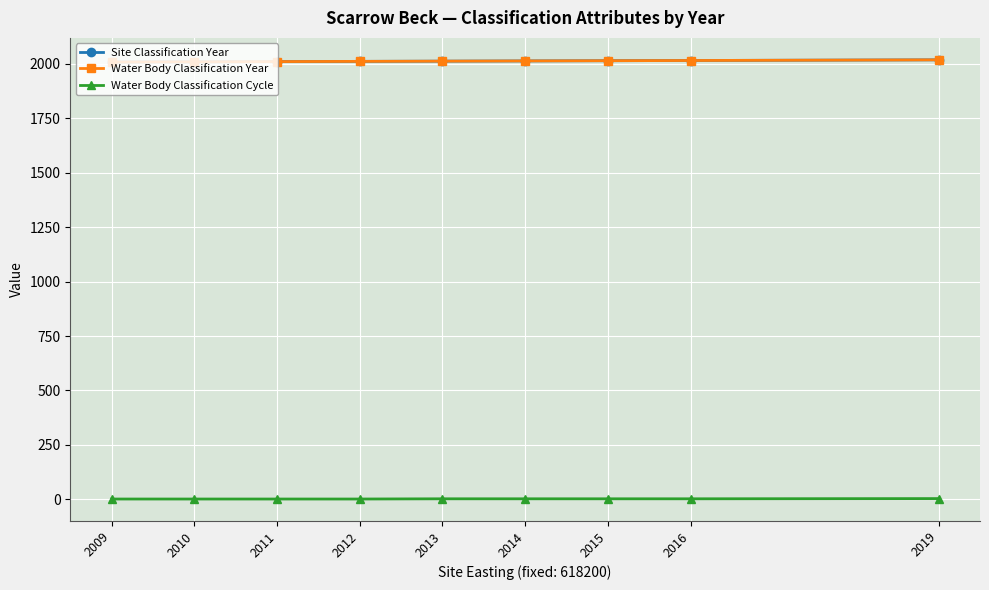

Does the chart have visible grid lines?

Yes